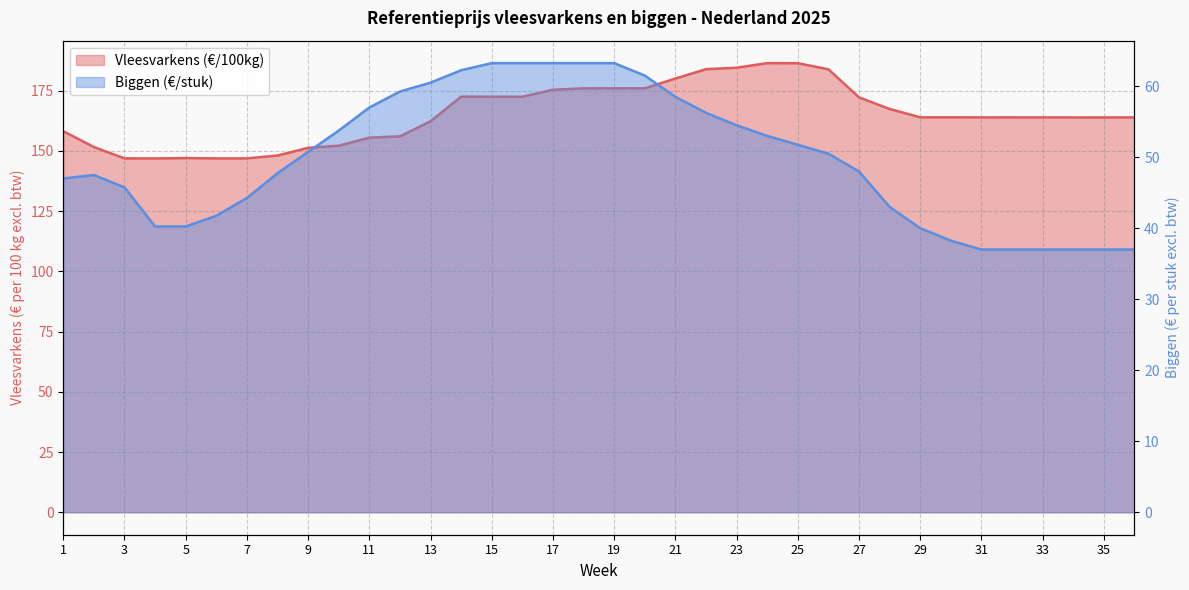

Reading right to left, list all the values displayed in this chart.

Vleesvarkens (€/100kg): 163.8	163.8	163.8	163.9	163.9	163.9	163.9	163.9	167.3	172.2	183.8	186.3	186.4	184.5	183.8	180.0	175.9	175.9	175.9	175.3	172.4	172.4	172.5	162.2	156.0	155.4	152.1	151.2	148.0	146.8	146.8	147.0	146.8	146.9	151.6	158.1
Biggen (€/stuk): 37.0	37.0	37.0	37.0	37.0	37.0	38.2	40.0	43.0	48.0	50.5	51.8	53.0	54.5	56.2	58.5	61.5	63.2	63.2	63.2	63.2	63.2	62.2	60.5	59.2	57.0	53.8	50.8	47.8	44.2	41.8	40.2	40.2	45.8	47.5	47.0